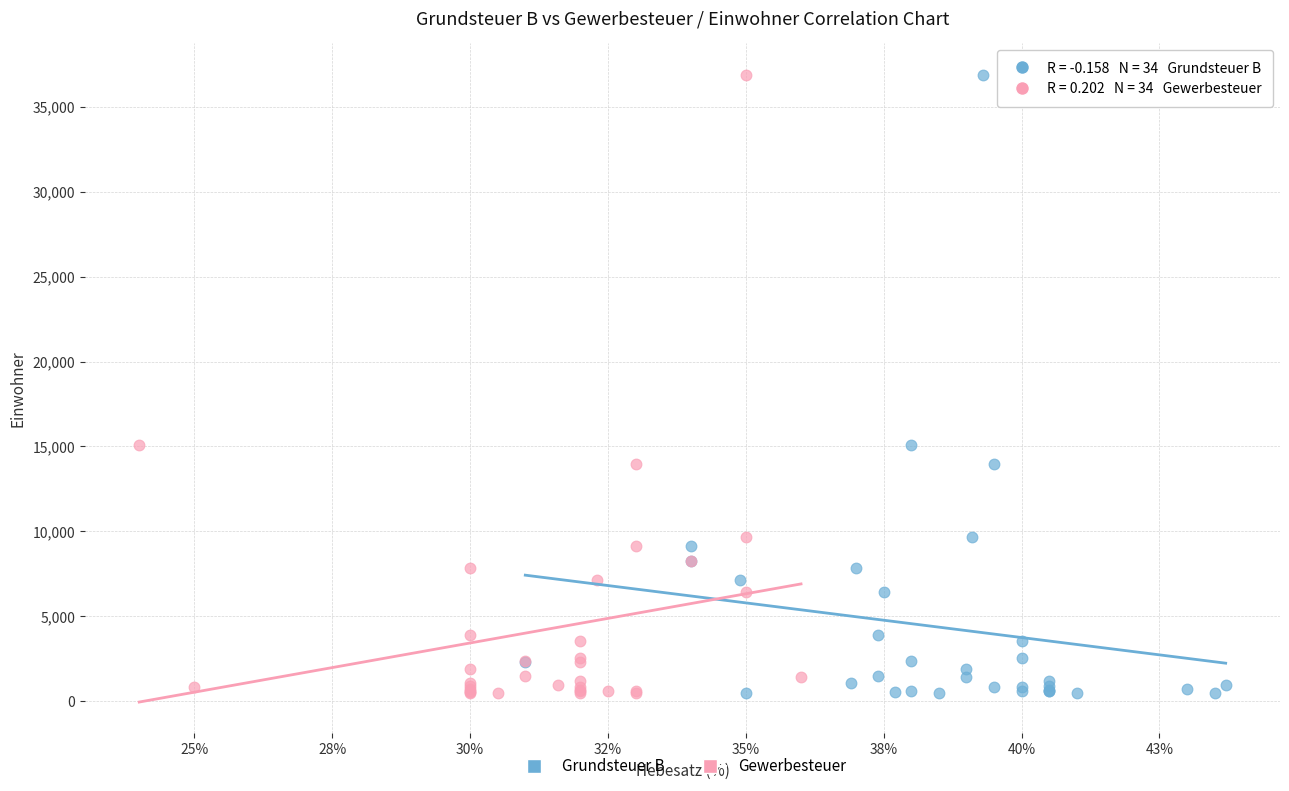

What are all the series names shown in the legend?

Grundsteuer B, Gewerbesteuer